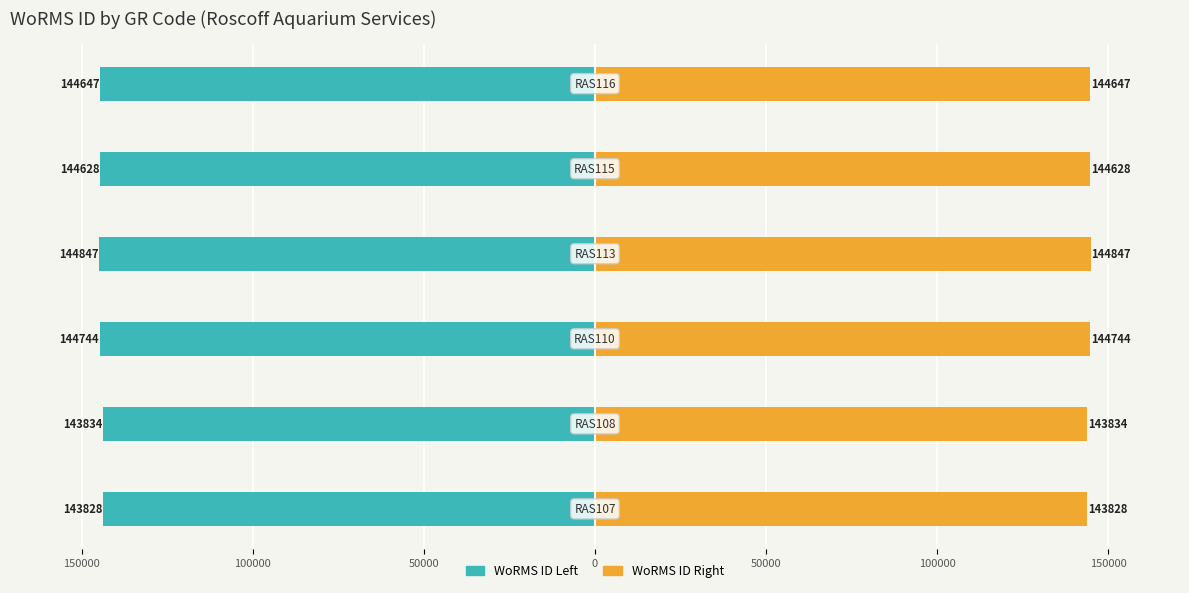

List the series in order of their overall mean, lowest first.

WoRMS ID Left, WoRMS ID Right